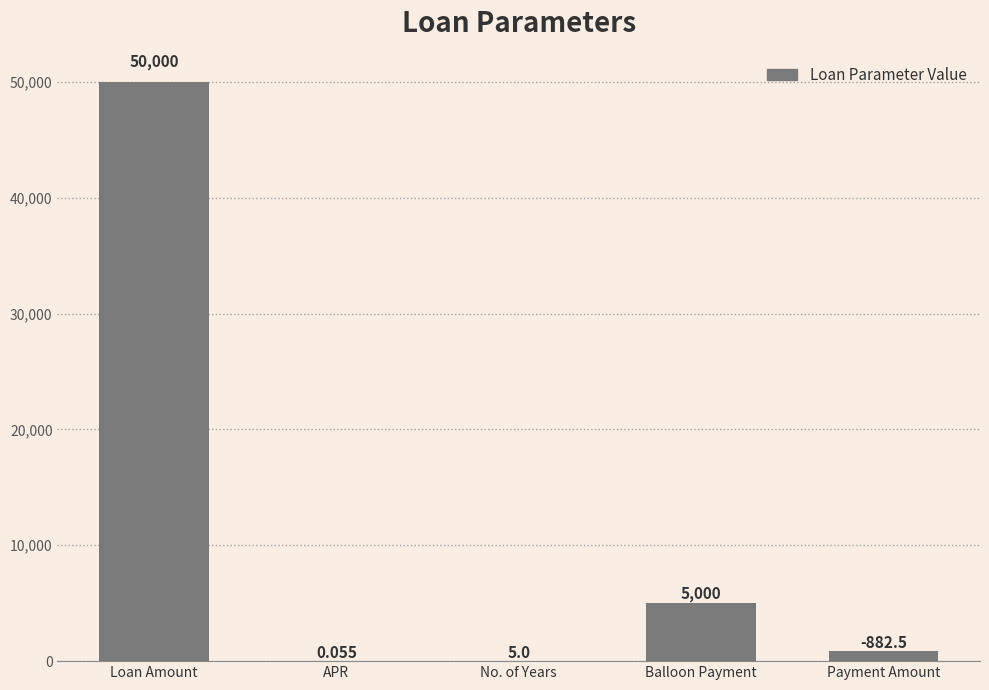

Where is the data nearest to the value 25000?

Balloon Payment